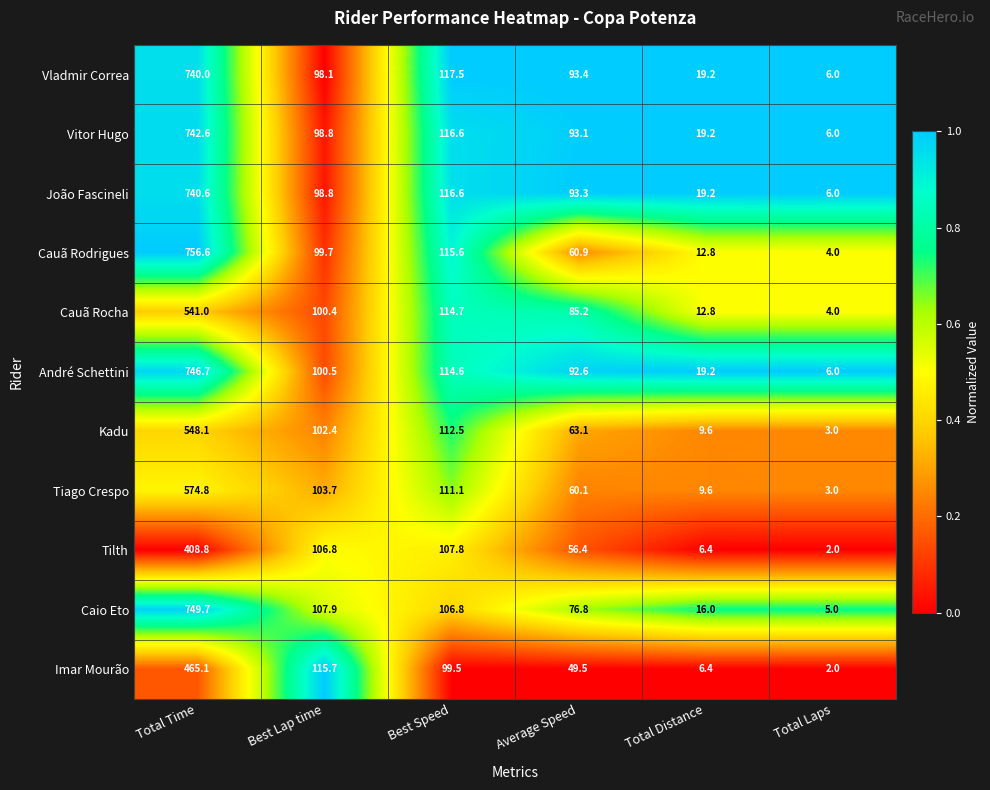

What is the smallest value displayed?

2.0